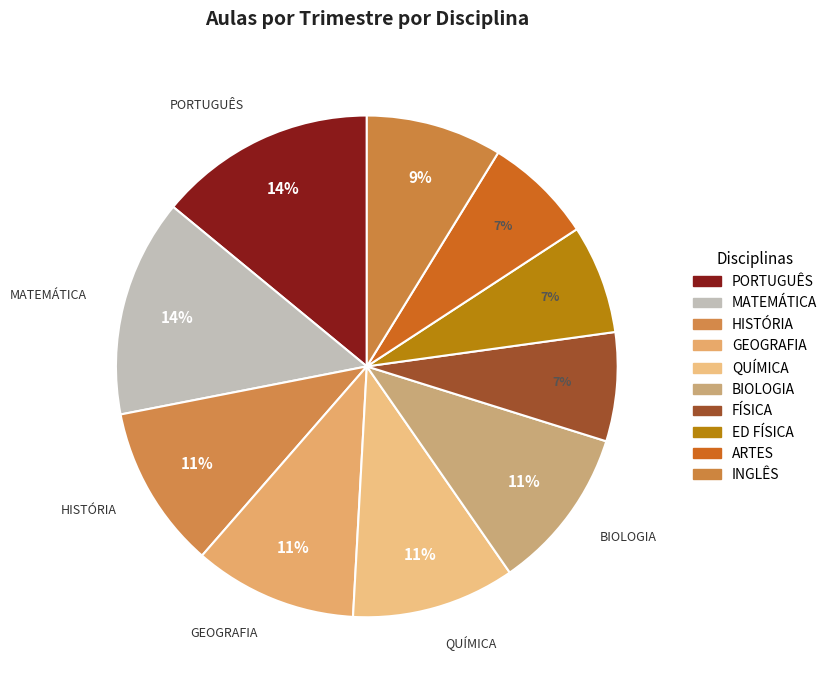

To the nearest percent, what portion does GEOGRAFIA represent?

11%